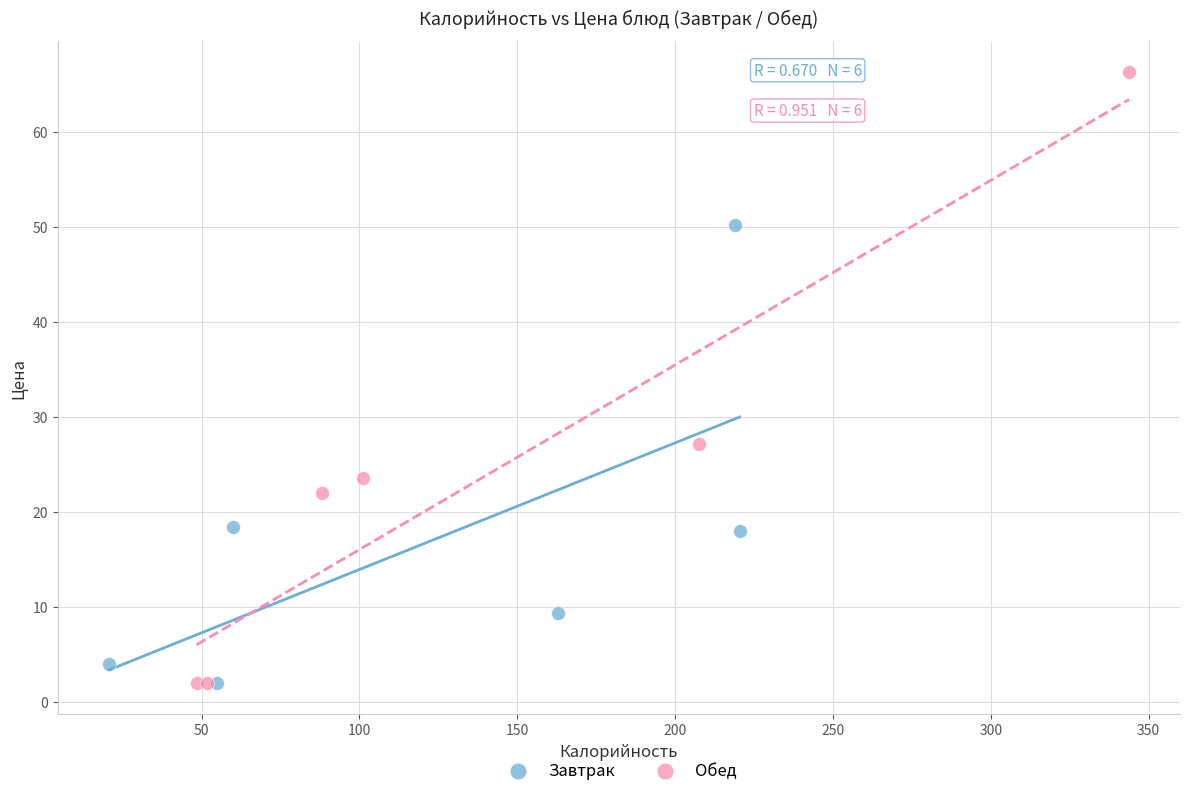

Which series has the largest Y range (max minus min)?

Обед